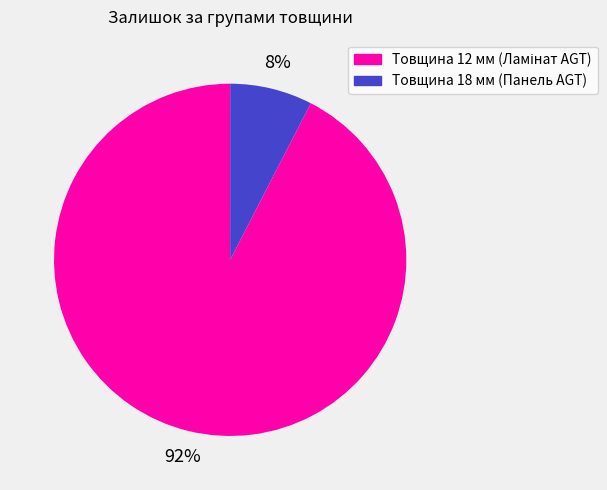

Does any single category account for the majority?

Yes